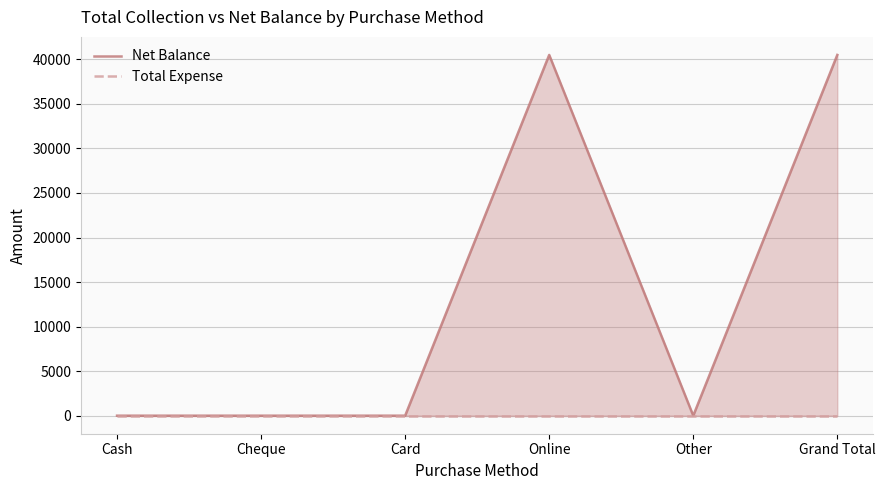

What is the difference between the second highest and second lowest values in the Net Balance series?

40500